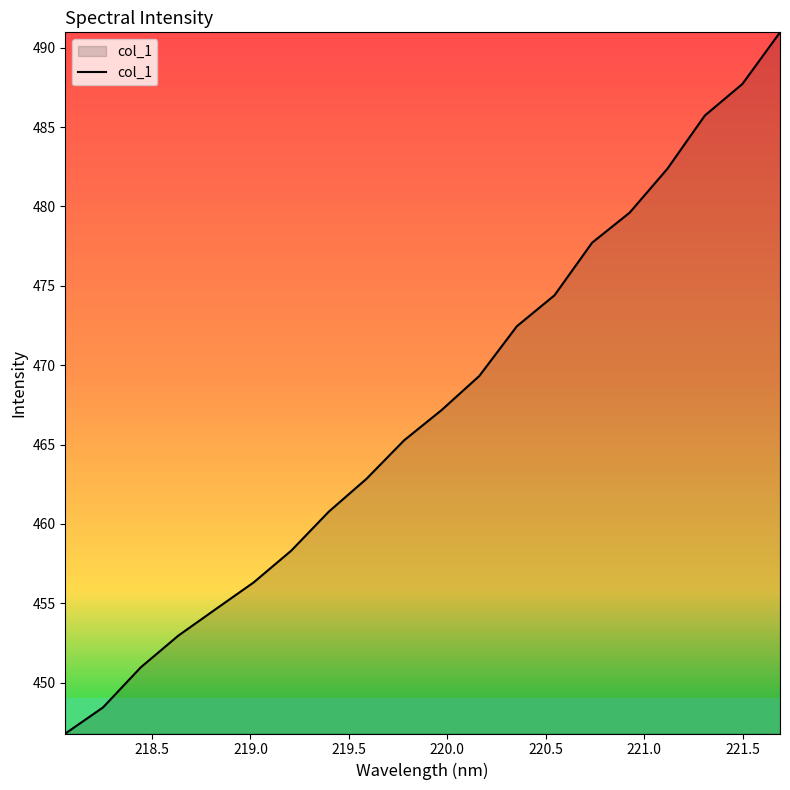

How many distinct data groups are displayed?

1